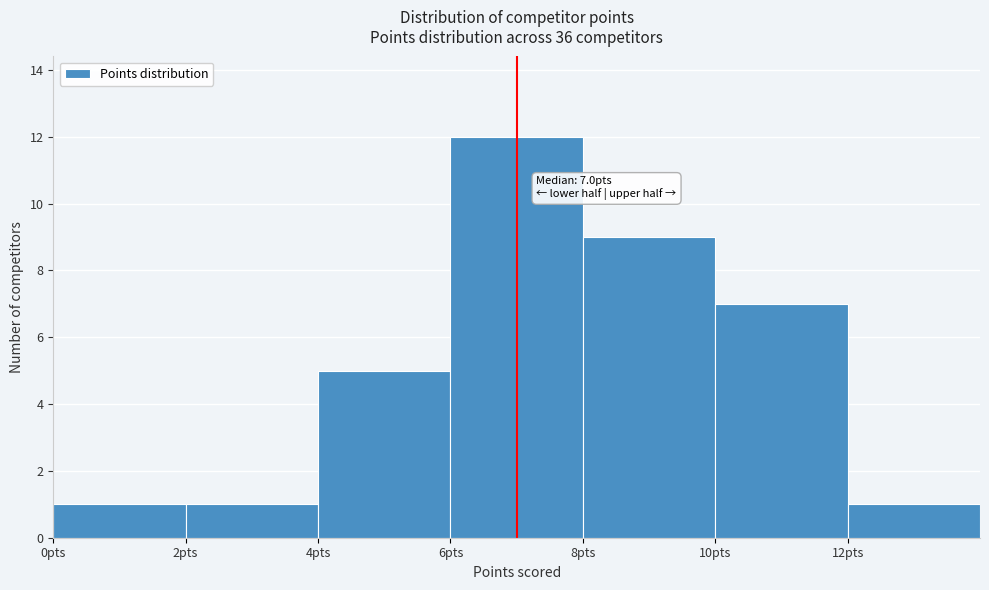

Over which range of the x-axis is the bar tallest?

6 to 8